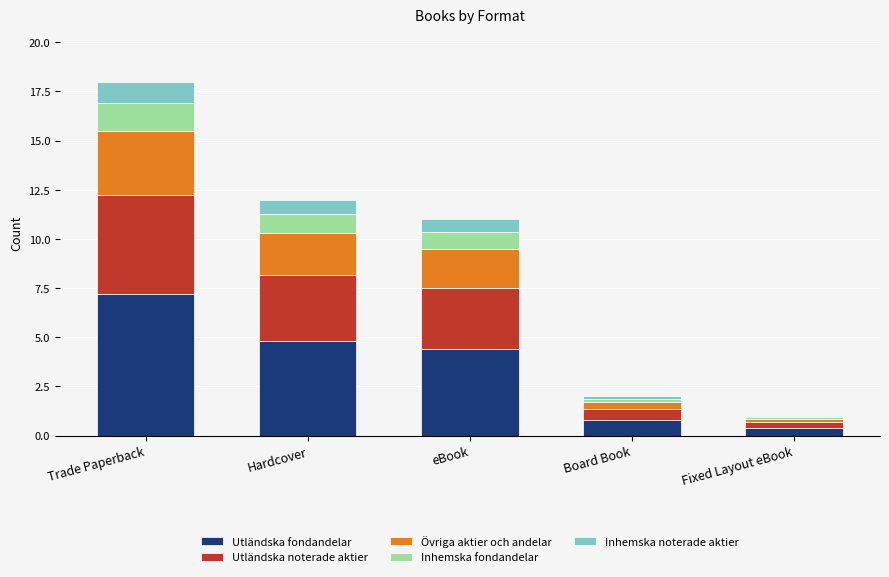

What is the total value across all series at eBook?

11.0